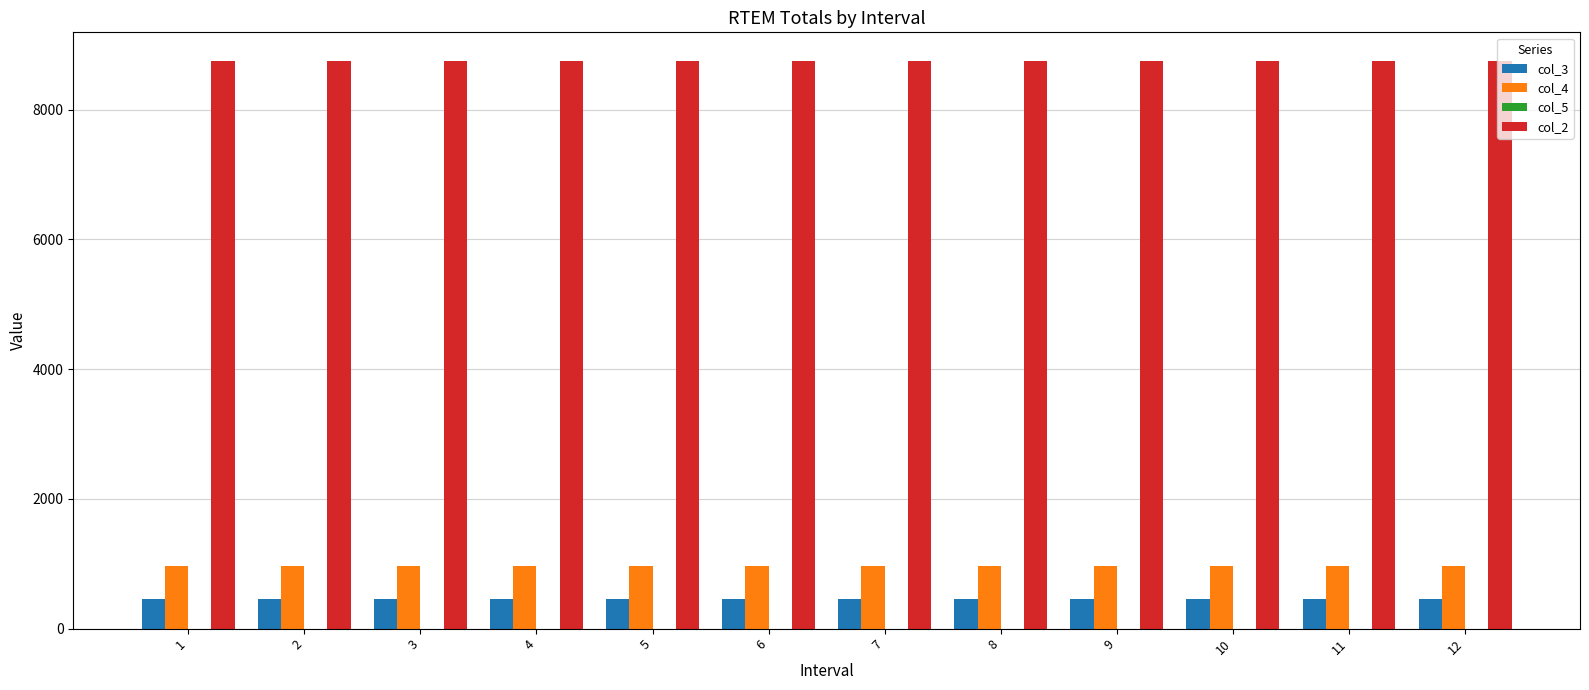

At how many categories does at least one series exceed 5448?

12